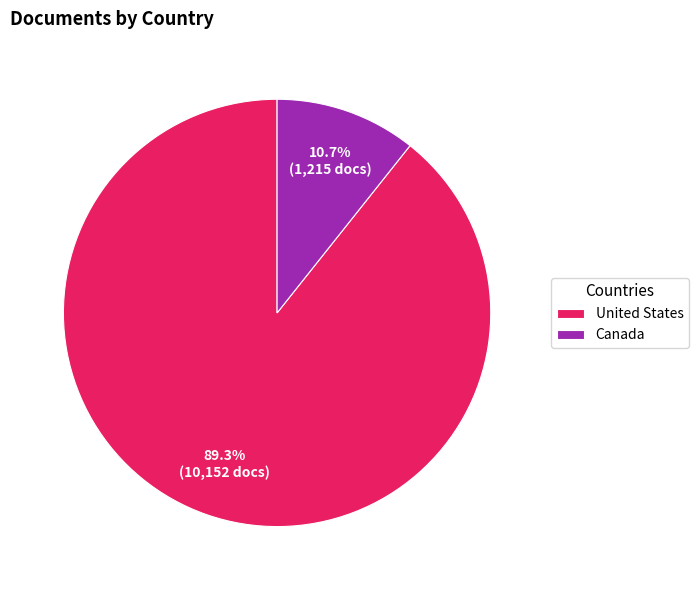

Which slice is the largest?

United States